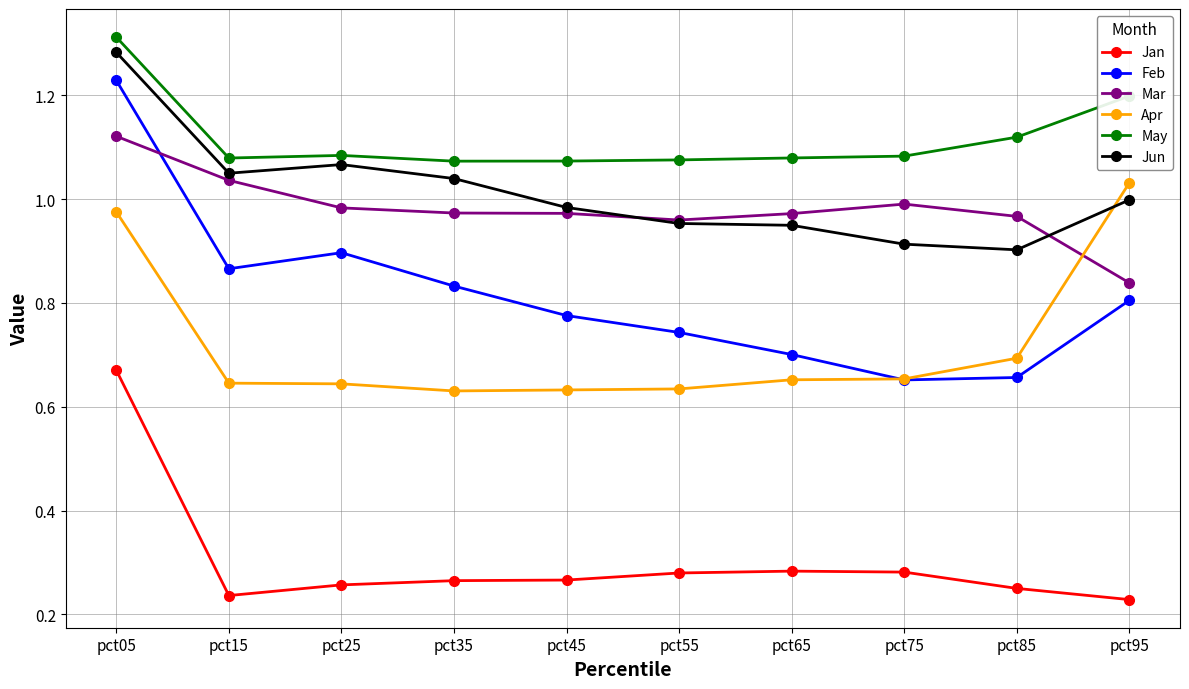

Between pct35 and pct75, which series saw the biggest shift?

Feb